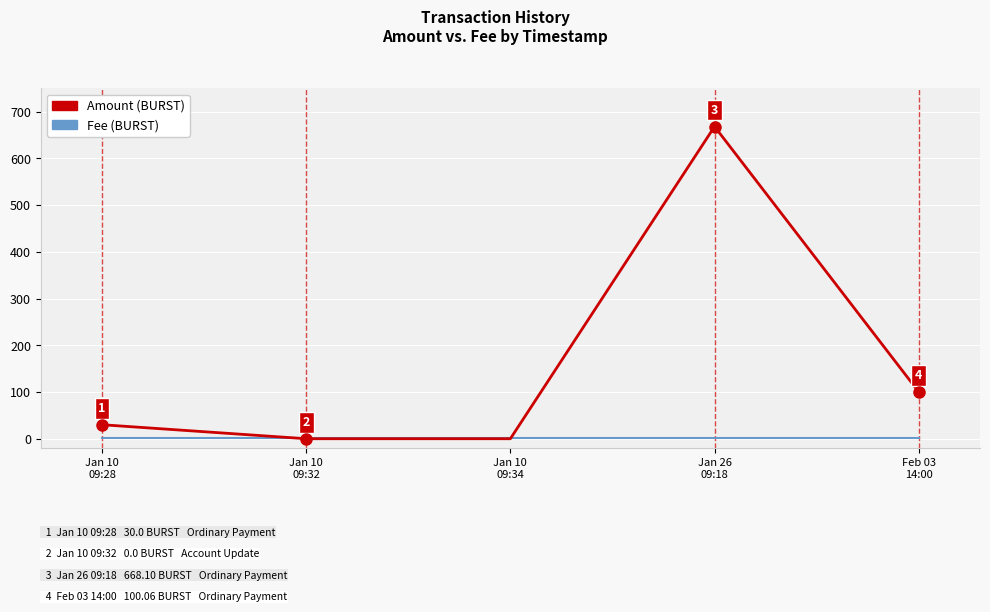

What is the maximum value shown in the chart?

668.1